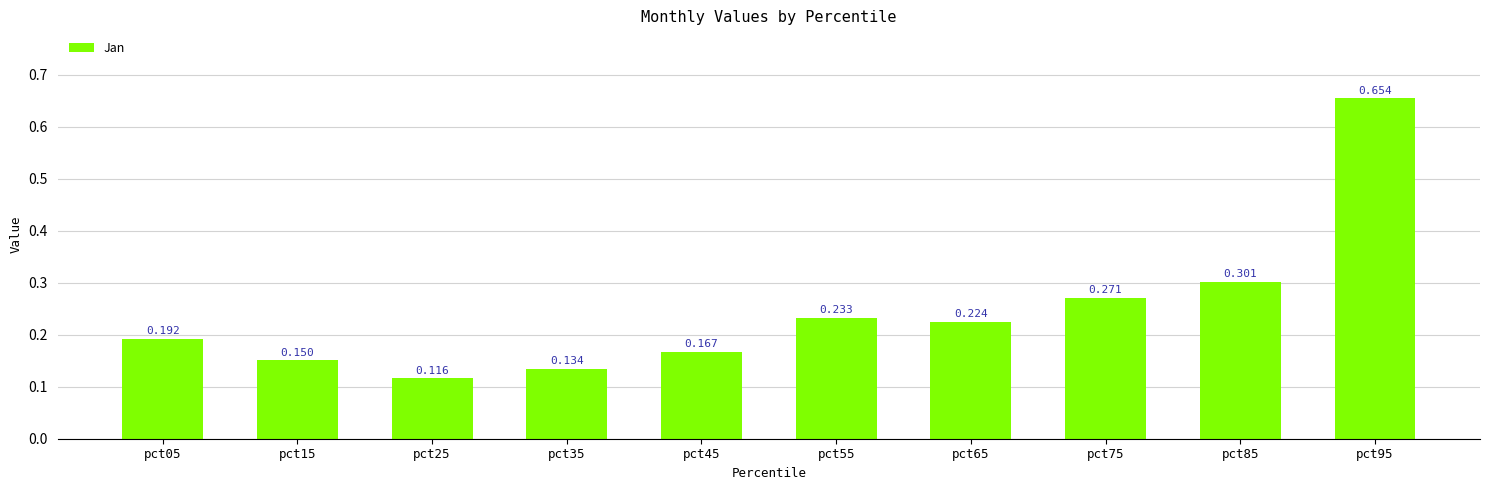

How many distinct data groups are displayed?

1